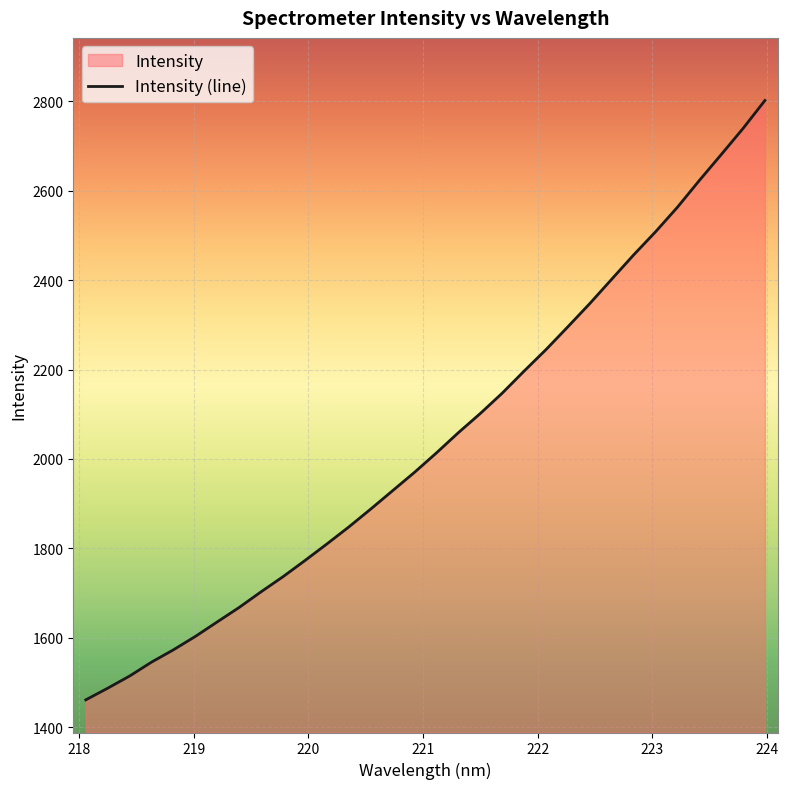

What is the minimum value shown in the chart?

1461.0